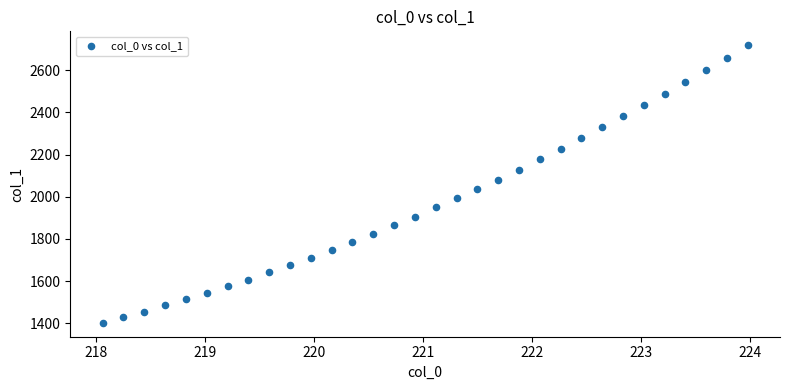

What is the range of X values (max minus min)?

5.9